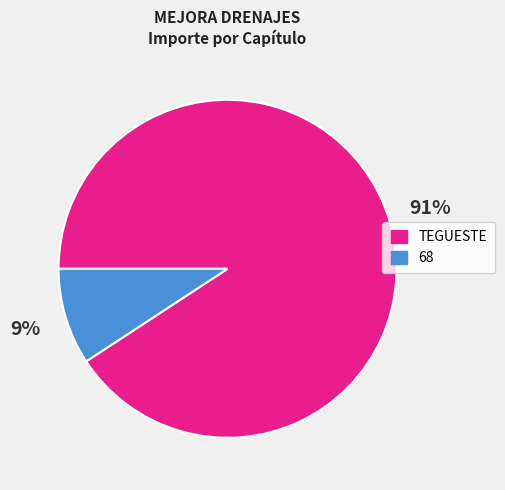

Rank the categories by value from highest to lowest.

TEGUESTE, 68